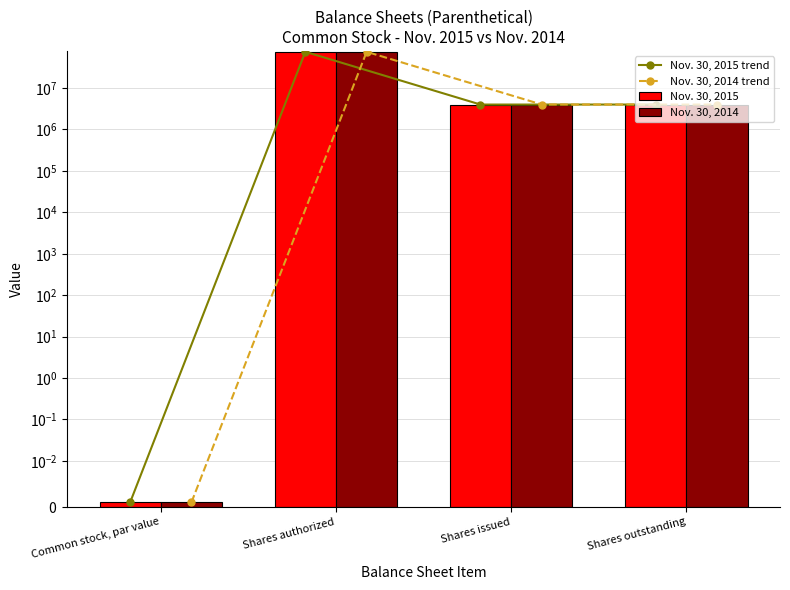

Read the Nov. 30, 2014 trend value at Shares authorized.

75000000.0